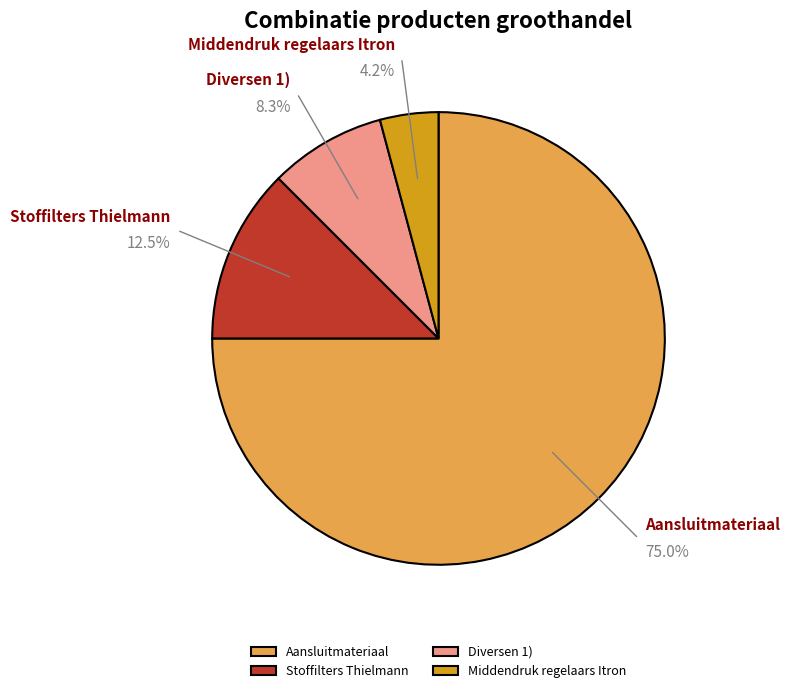

Which slice is the smallest?

Middendruk regelaars Itron